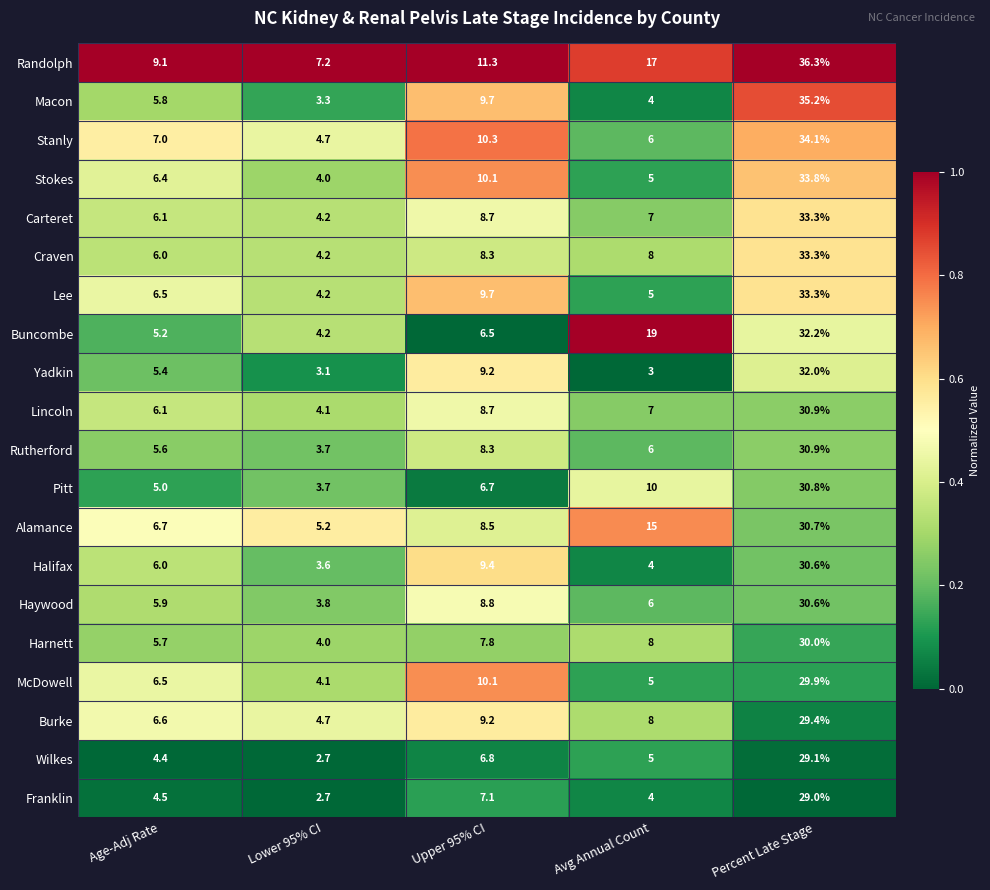

How many series are shown in this chart?

20